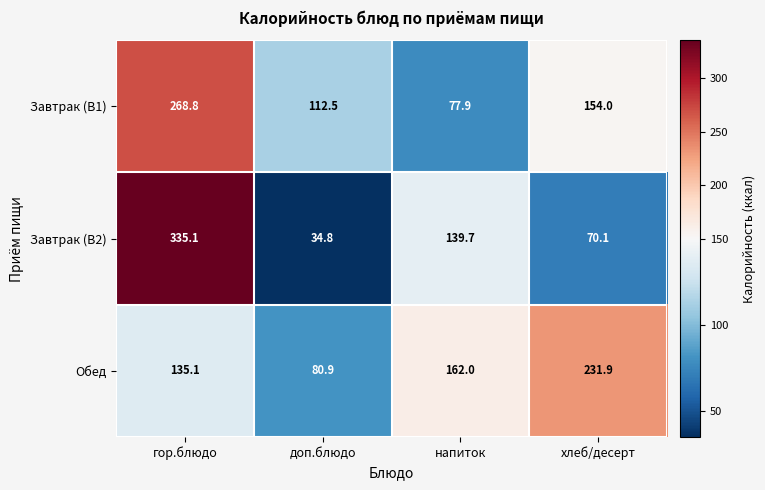

What is the difference between the highest and lowest values at напиток?

84.1